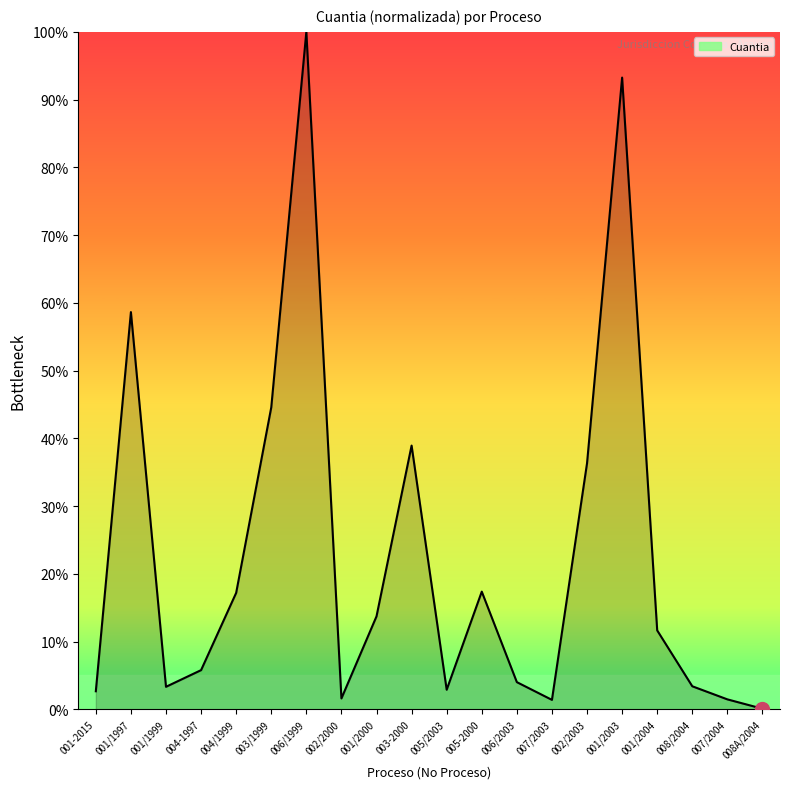

What is the smallest value displayed?

0.1